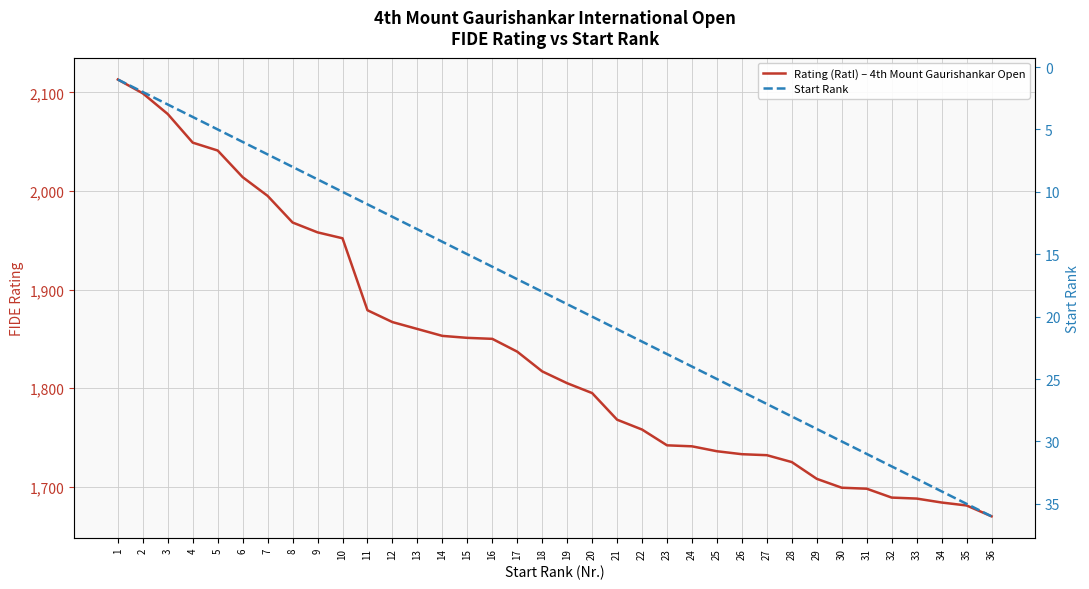

The value of Start Rank at 35 is 35. True or false?

True